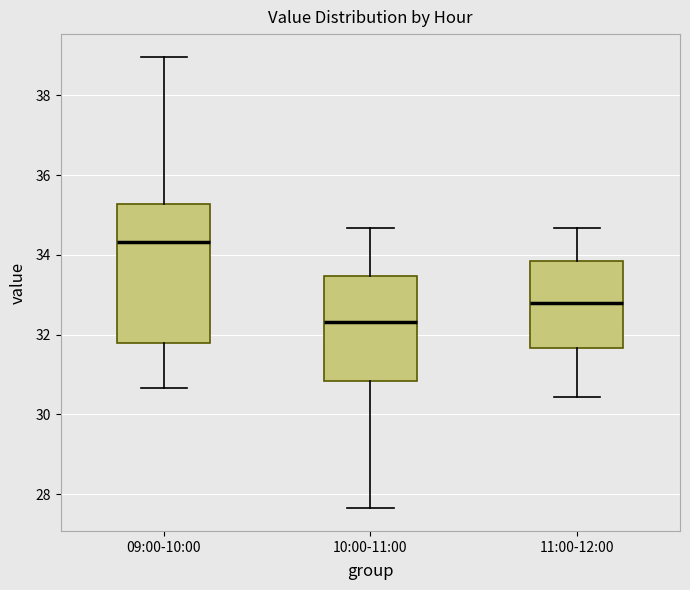

Reading left to right, transcribe this box plot: for each box, give where its median line is, the range the box spans, and where its two whiskers end, as read against the y-axis. The values are not printed on the chart, so give them approximately, as read against the axis.

09:00-10:00: median 34.4, box 31.8 to 35.2, whiskers 30.6 to 39.0
10:00-11:00: median 32.4, box 30.8 to 33.4, whiskers 27.6 to 34.6
11:00-12:00: median 32.8, box 31.6 to 33.8, whiskers 30.4 to 34.6